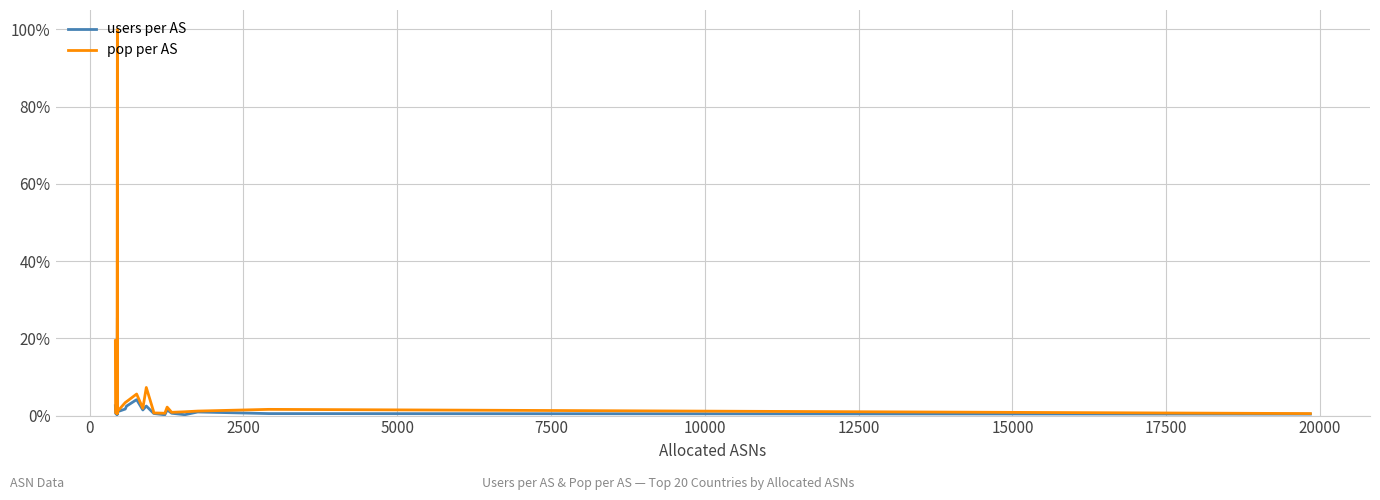

How many data points does each series have?

20